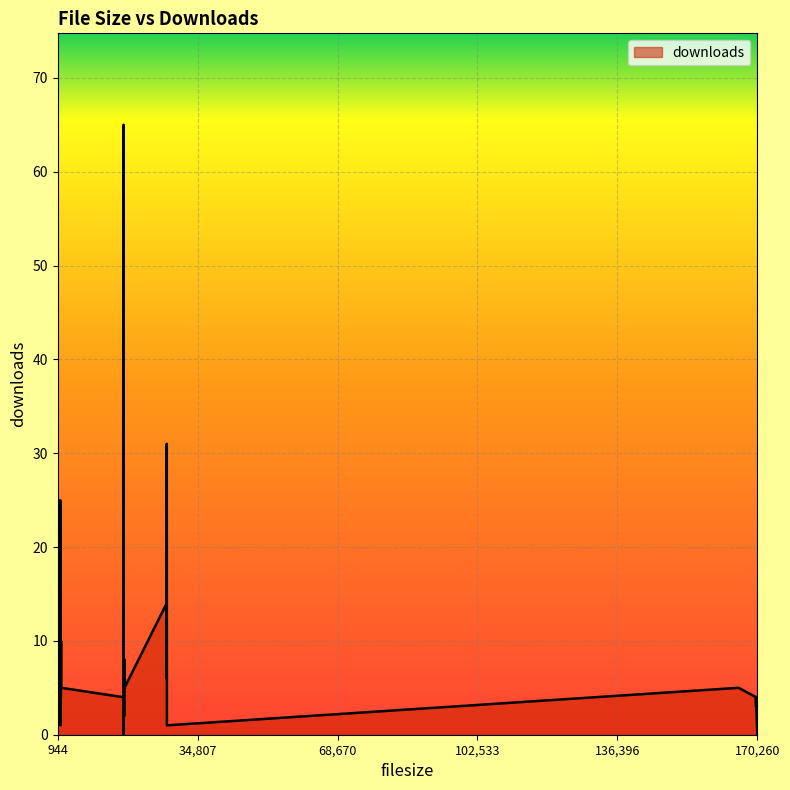

How many lines are shown in the chart?

1